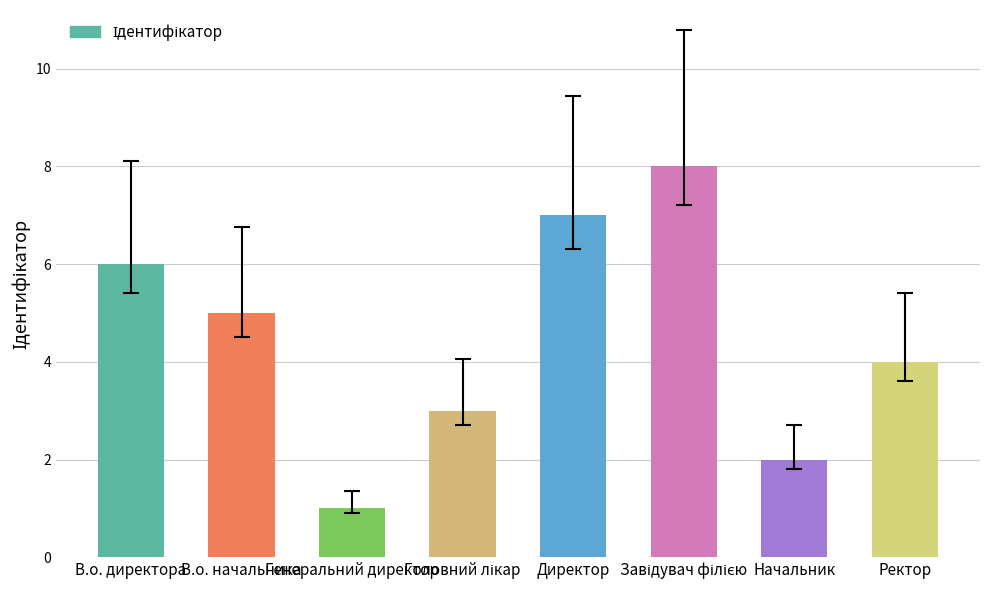

How many distinct data groups are displayed?

1